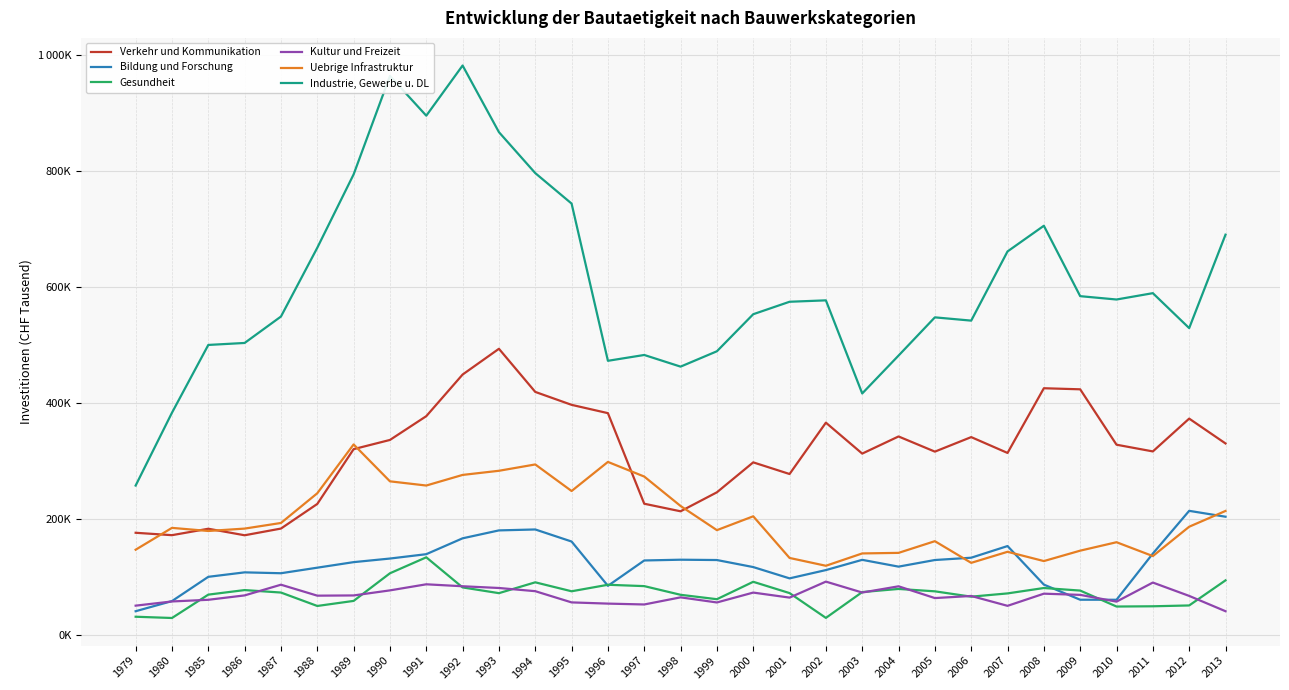

Is this an area chart (filled region under the line)?

No